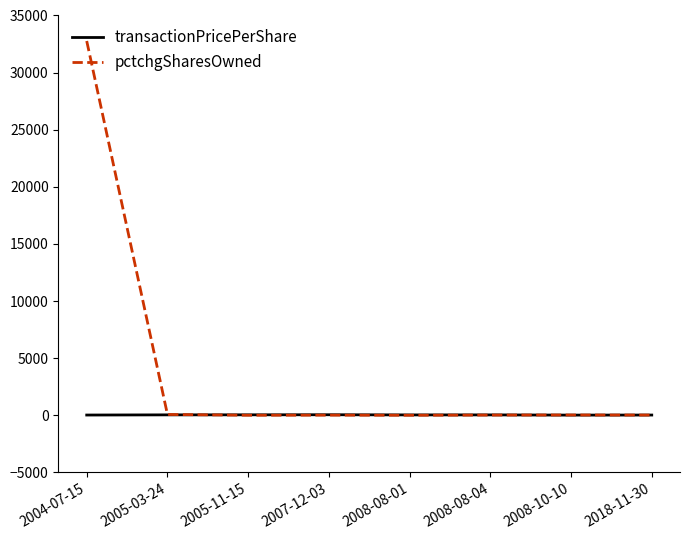

Which series has the largest total across all categories?

pctchgSharesOwned